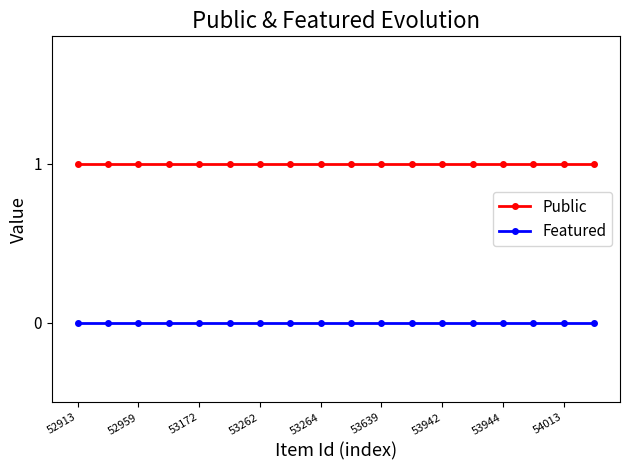

How many series are shown in this chart?

2